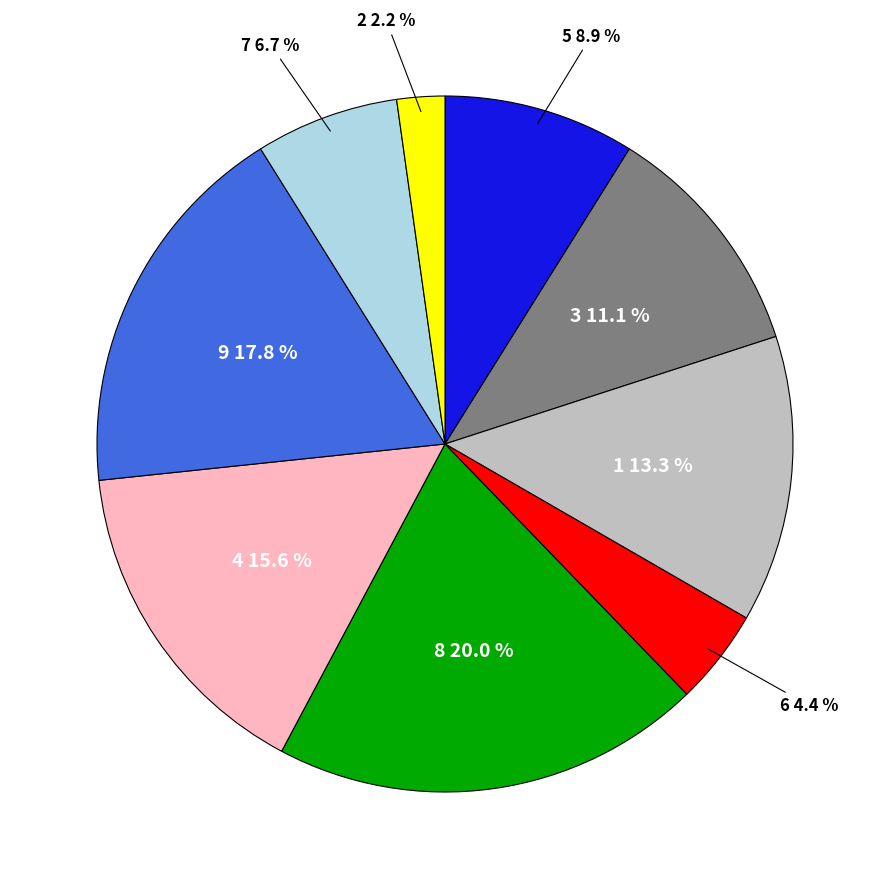

Is there any slice that represents more than half of the pie?

No